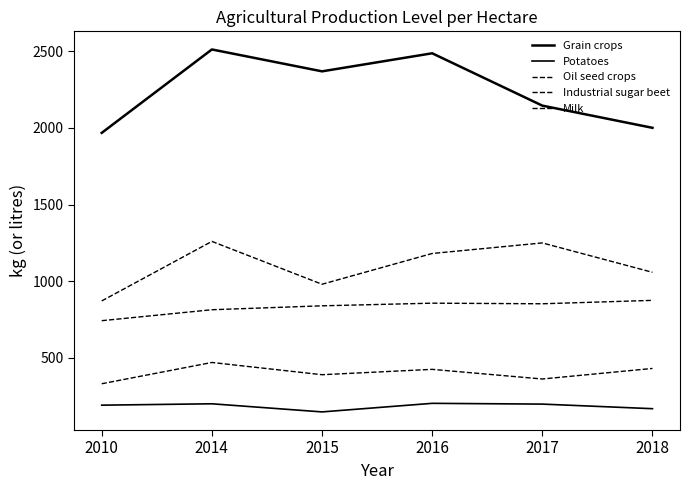

List the labels in order of Oil seed crops value, largest first.

2014, 2018, 2016, 2015, 2017, 2010